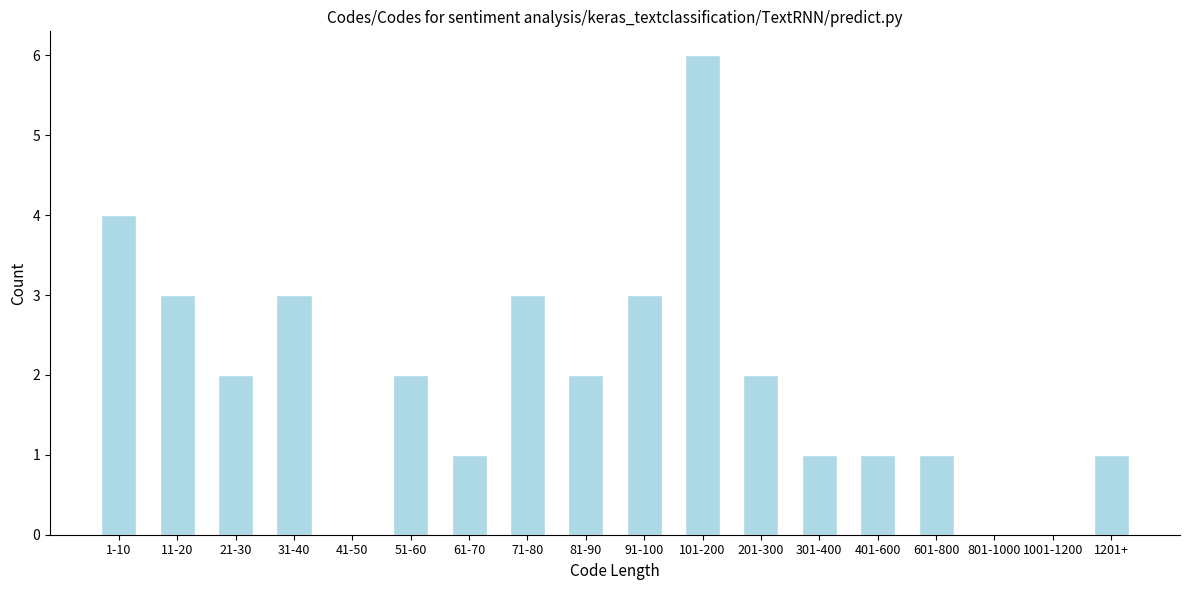

Reading left to right, transcribe all the data shown in this chart.

1-10=4	11-20=3	21-30=2	31-40=3	41-50=0	51-60=2	61-70=1	71-80=3	81-90=2	91-100=3	101-200=6	201-300=2	301-400=1	401-600=1	601-800=1	801-1000=0	1001-1200=0	1201+=1